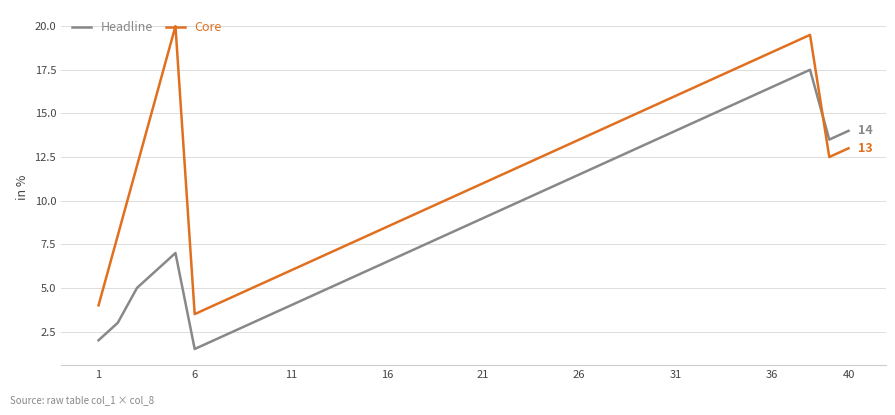

Is this an area chart (filled region under the line)?

No